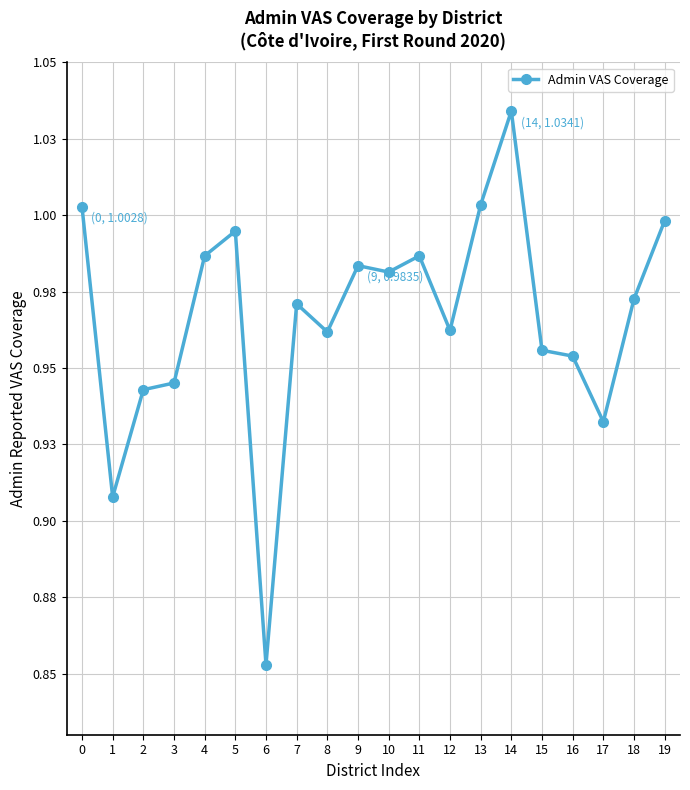

The chart shows a value of 1.5 at 15. True or false?

False